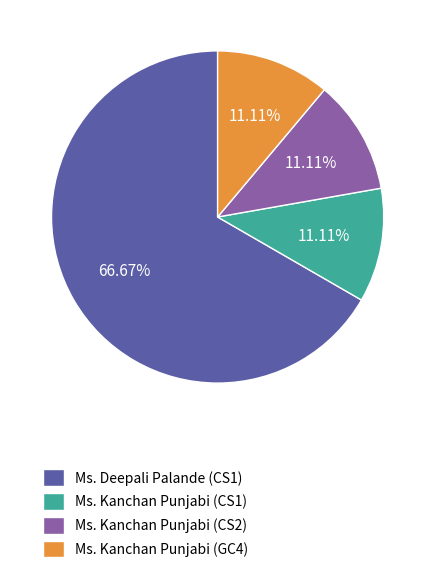

To the nearest percent, what portion does Ms. Deepali Palande (CS1) represent?

67%